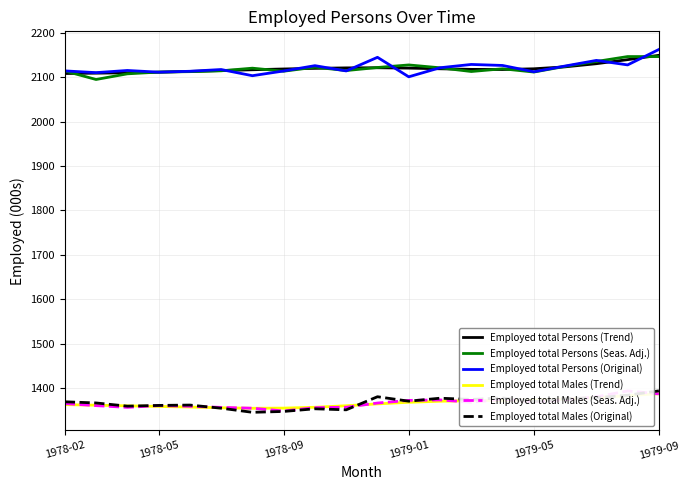

Which series changed the most between 1978-02 and 10?

Employed total Persons (Original)